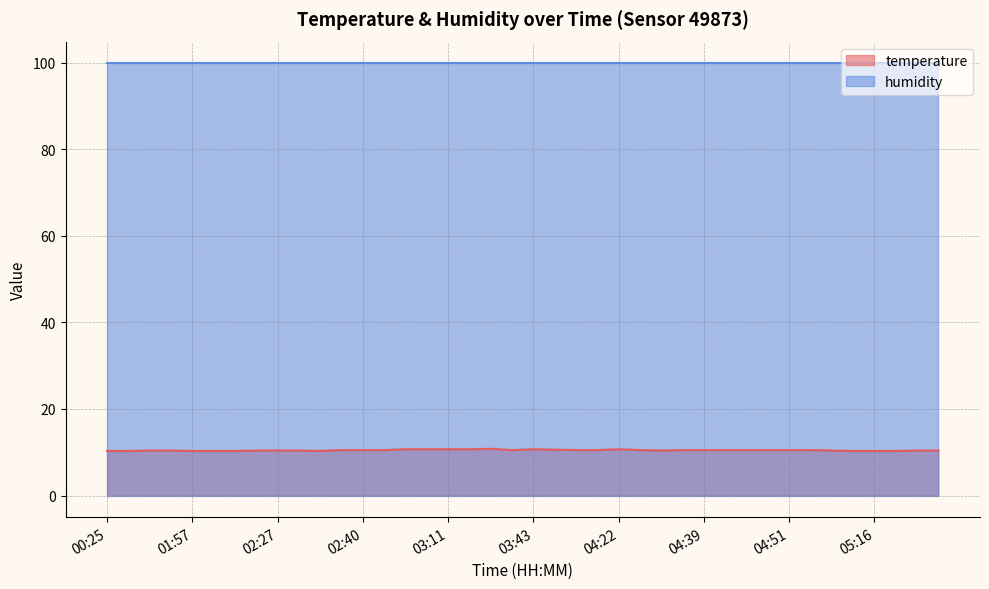

What is the label of the 21st point from the left?

03:43